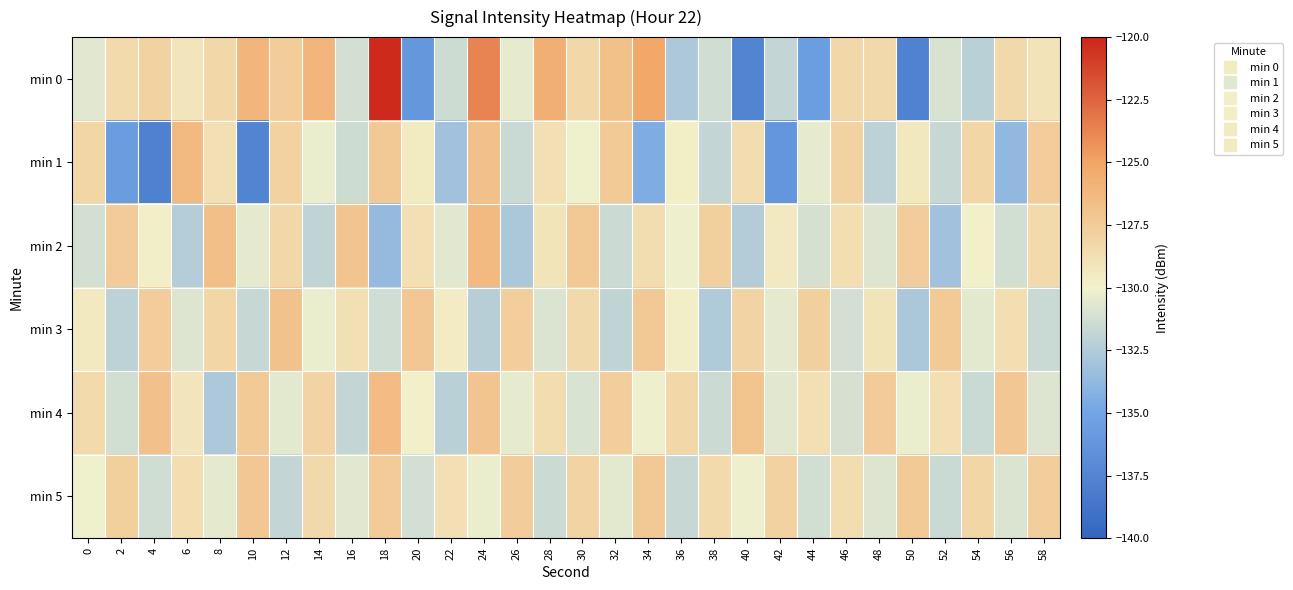

What is the smallest value displayed?

-137.8